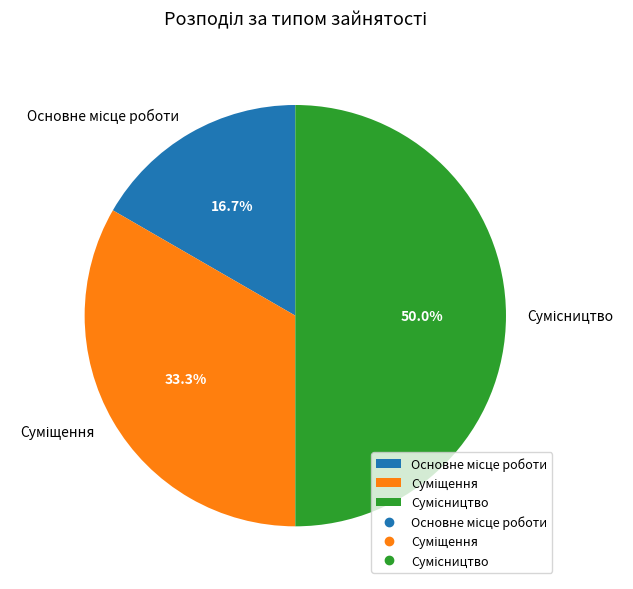

What is the change in value from Основне місце роботи to Сумісництво?

+2